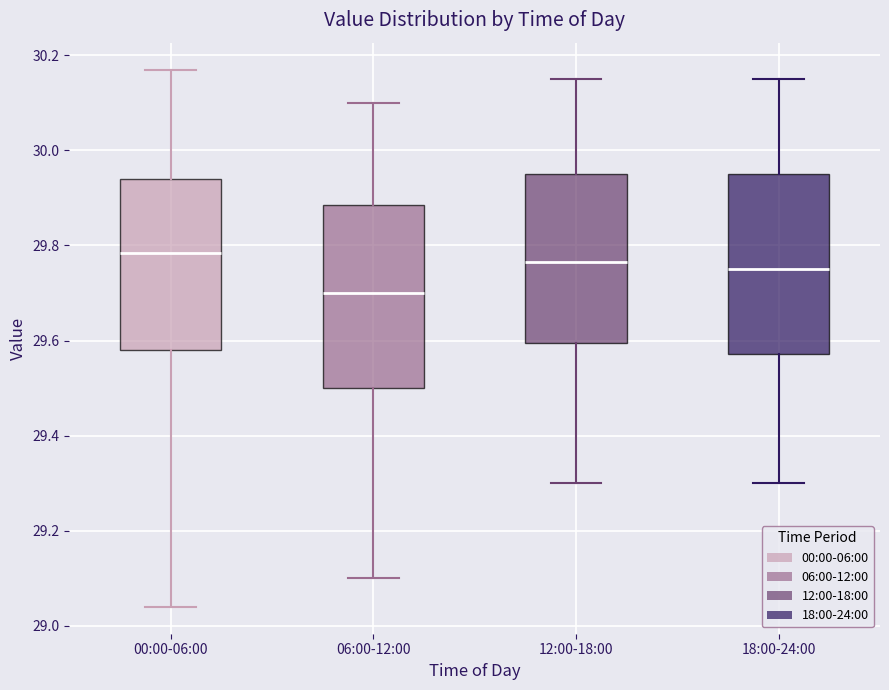

Reading left to right, transcribe this box plot: for each box, give where its median line is, the range the box spans, and where its two whiskers end, as read against the y-axis. The values are not printed on the chart, so give them approximately, as read against the axis.

00:00-06:00: median 29.78, box 29.58 to 29.94, whiskers 29.04 to 30.18
06:00-12:00: median 29.70, box 29.50 to 29.88, whiskers 29.10 to 30.10
12:00-18:00: median 29.76, box 29.60 to 29.96, whiskers 29.30 to 30.16
18:00-24:00: median 29.76, box 29.58 to 29.96, whiskers 29.30 to 30.16